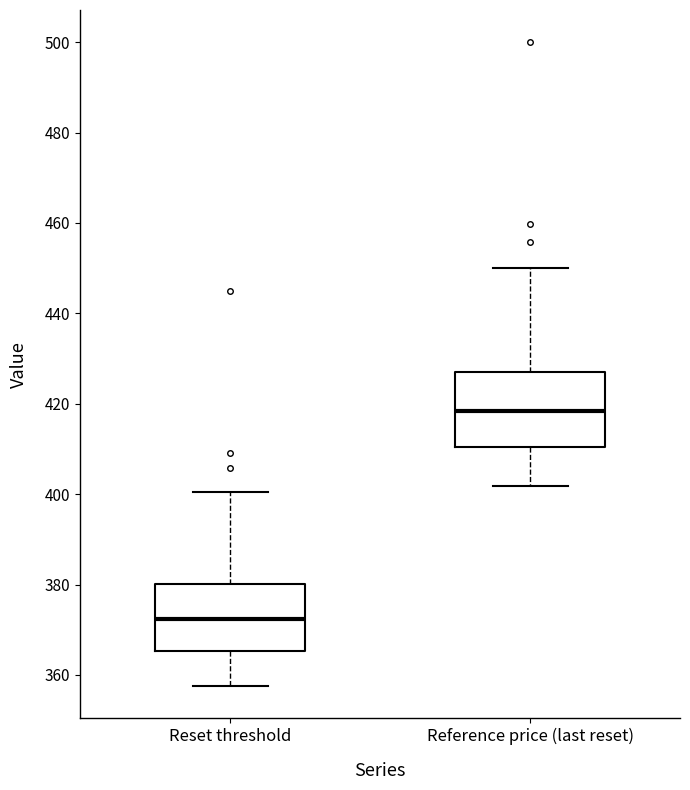

Reading left to right, read every box against the y-axis: the position of its median line, the range the box covers, and the ends of its whiskers. The values are not printed on the chart, so give them approximately, as read against the axis.

Reset threshold: median 372, box 366 to 380, whiskers 358 to 400
Reference price (last reset): median 418, box 410 to 428, whiskers 402 to 450